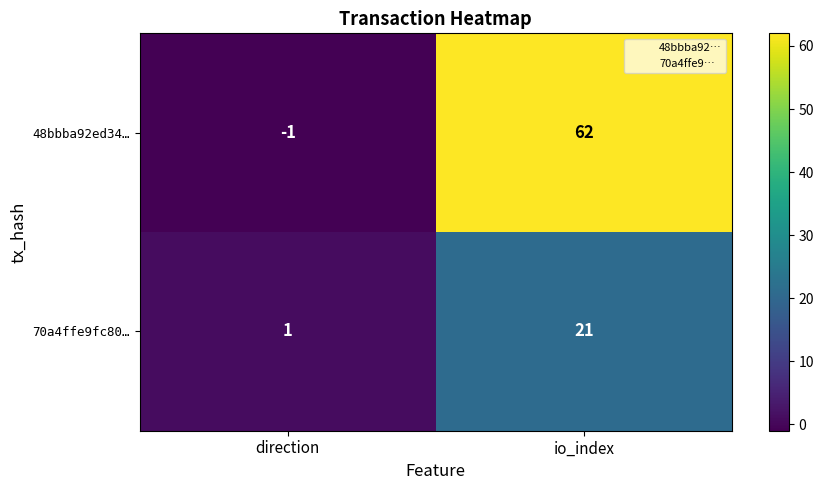

Which category has the highest value in the 70a4ffe9fc80… series?

io_index